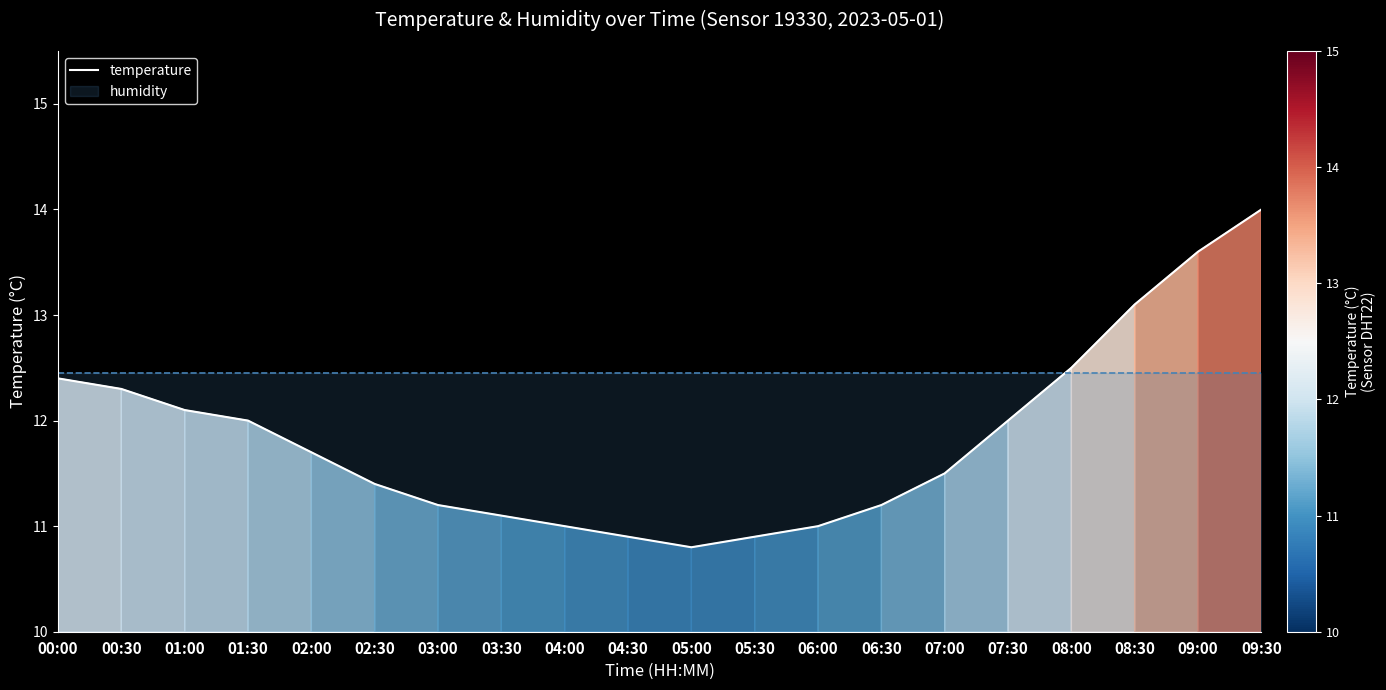

Reading left to right, transcribe all the data shown in this chart.

12.4	12.3	12.1	12.0	11.7	11.4	11.2	11.1	11.0	10.9	10.8	10.9	11.0	11.2	11.5	12.0	12.5	13.1	13.6	14.0